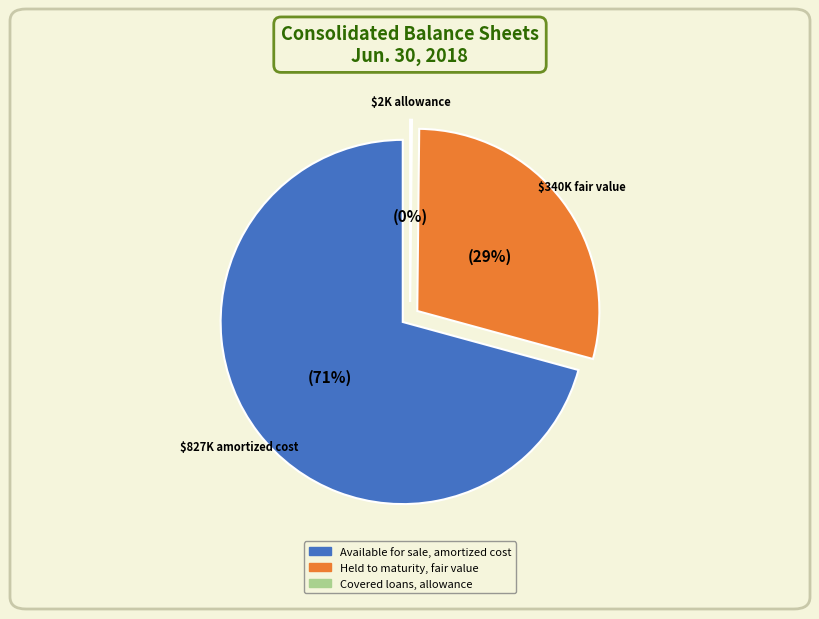

How many segments does this pie chart have?

3